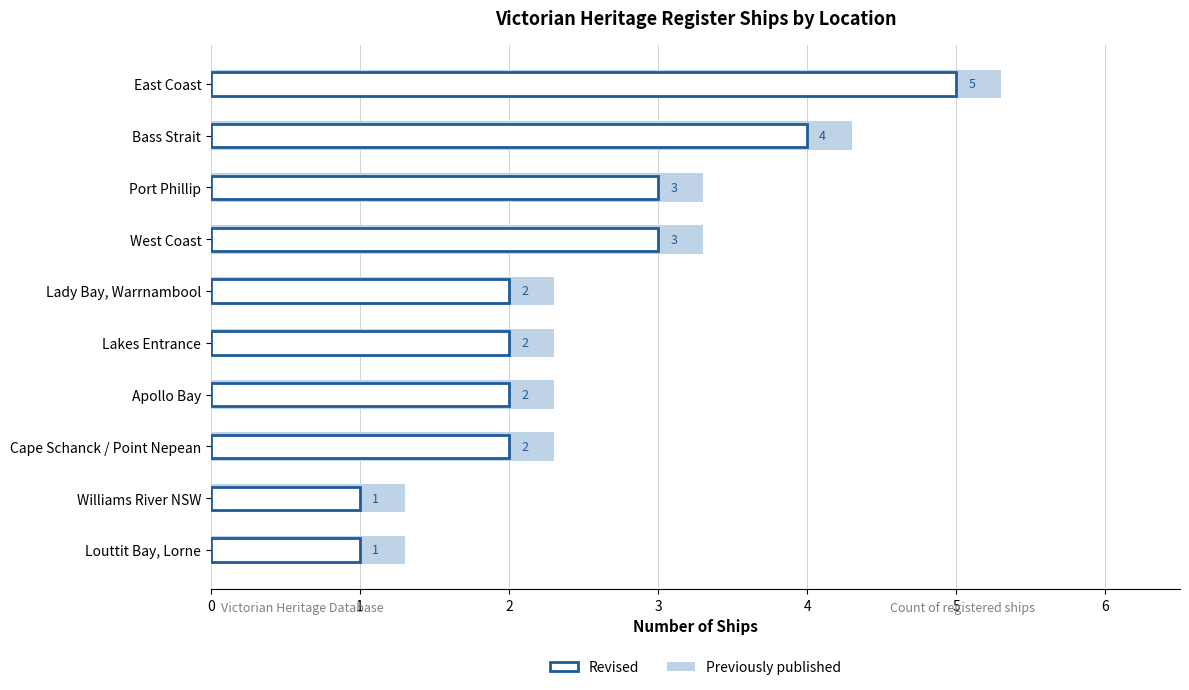

How many bars are there in each group?

2